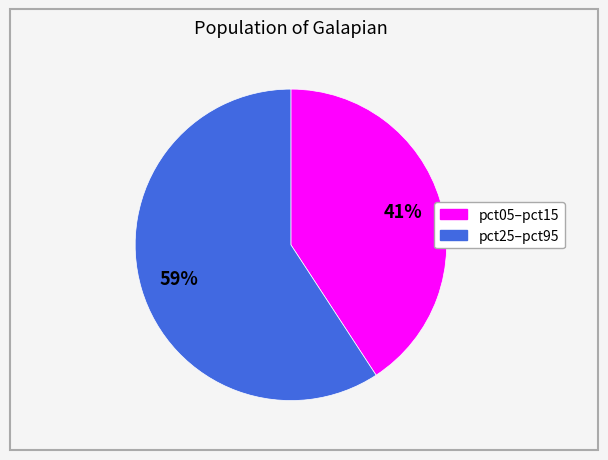

How many slices are in this pie chart?

2